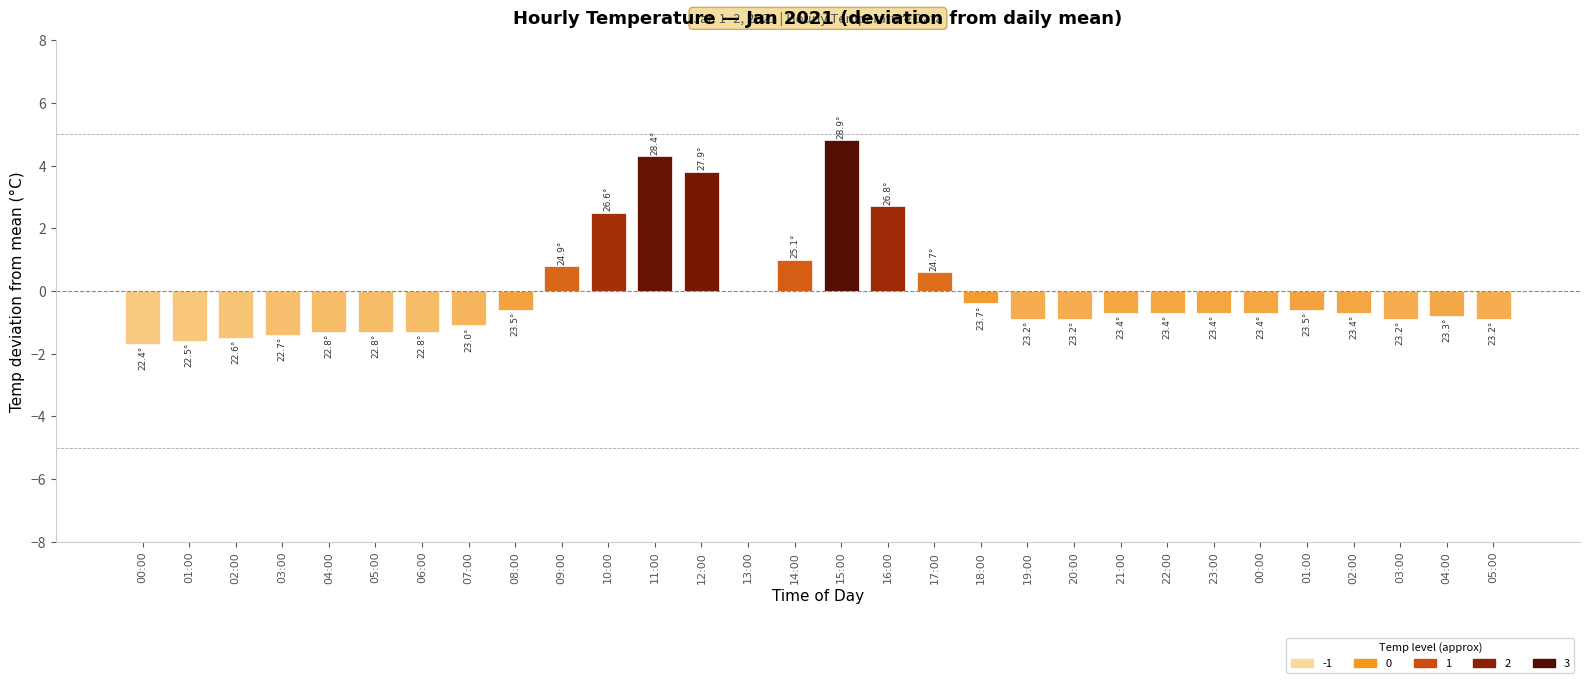

List the labels in order of value, smallest first.

00:00, 01:00, 02:00, 03:00, 04:00, 05:00, 06:00, 07:00, 19:00, 20:00, 03:00, 05:00, 04:00, 21:00, 22:00, 23:00, 00:00, 02:00, 08:00, 01:00, 18:00, 13:00, 17:00, 09:00, 14:00, 10:00, 16:00, 12:00, 11:00, 15:00